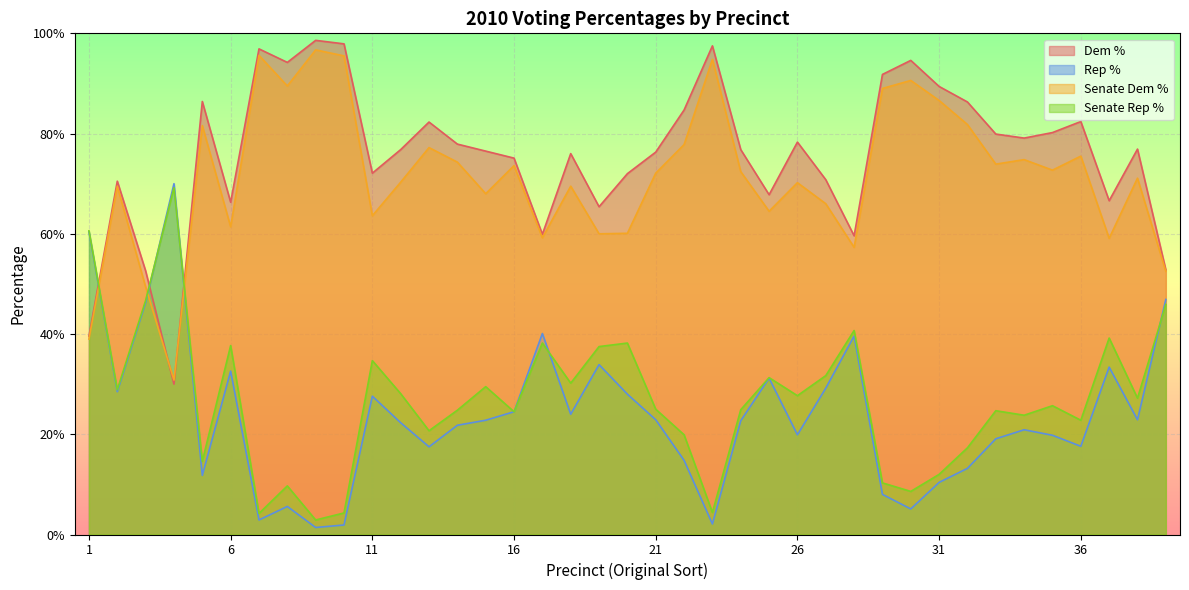

Which series has the largest total across all categories?

Dem %